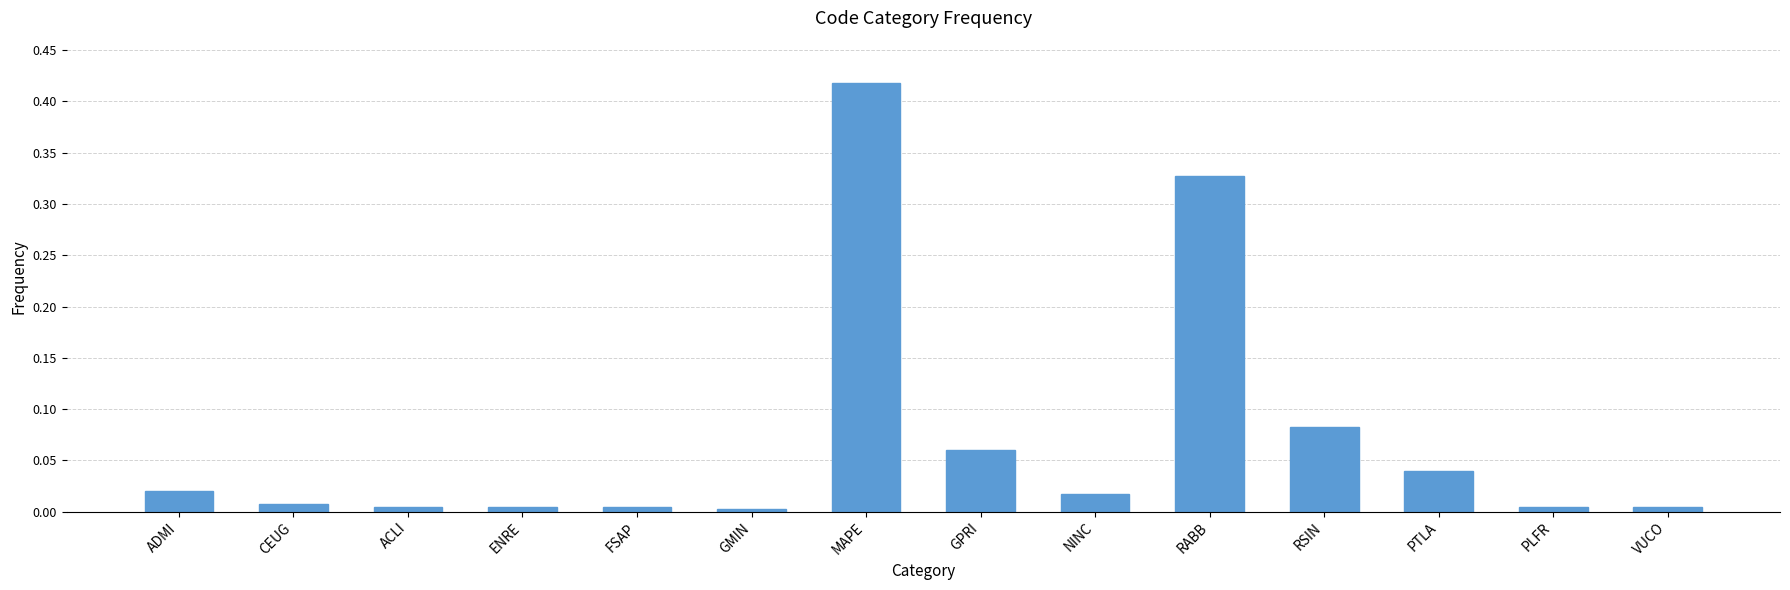

True or false: the data shows 0.0 at VUCO.

True